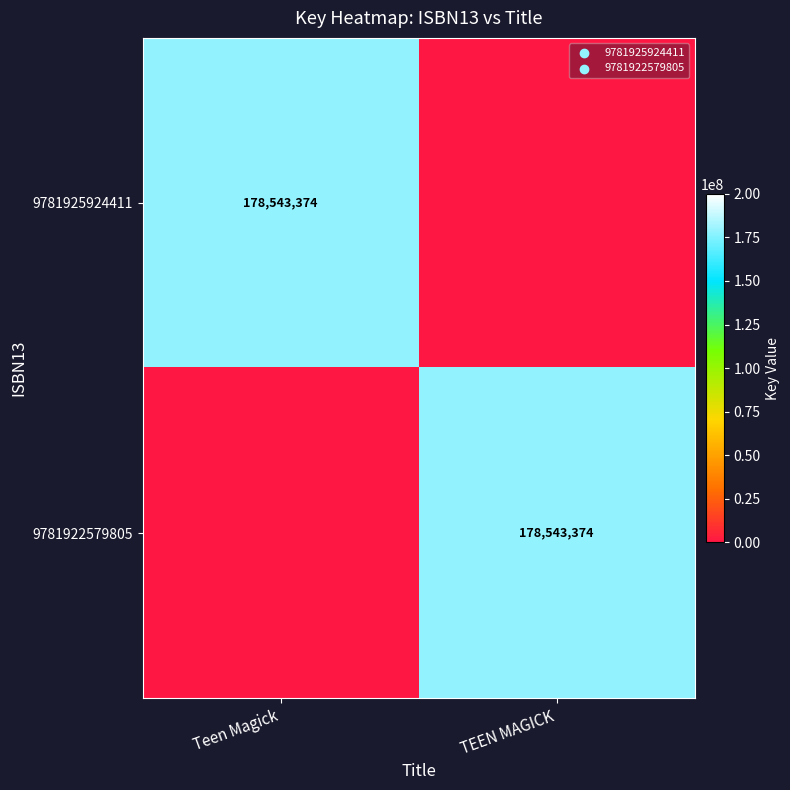

True or false: 9781925924411 has a value of 72842564 at Teen Magick.

False